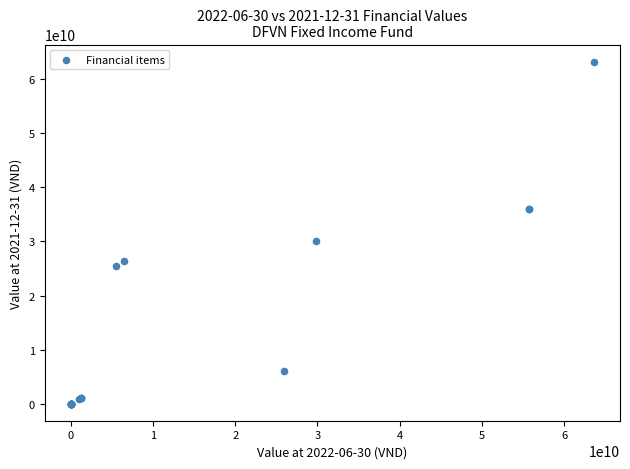

What Y value in the scatter plot is closest to 31637166791?

30000000000